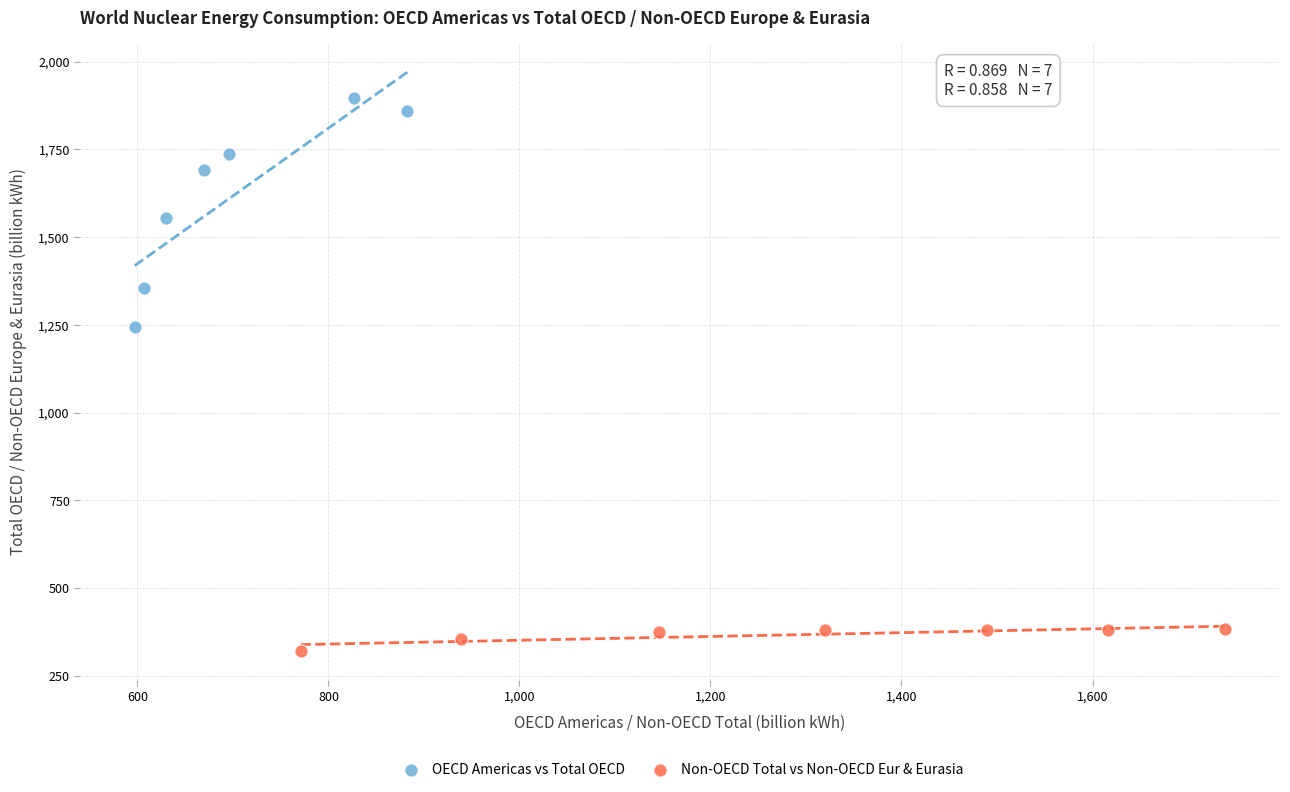

Which series contains the highest Y value?

OECD Americas vs Total OECD